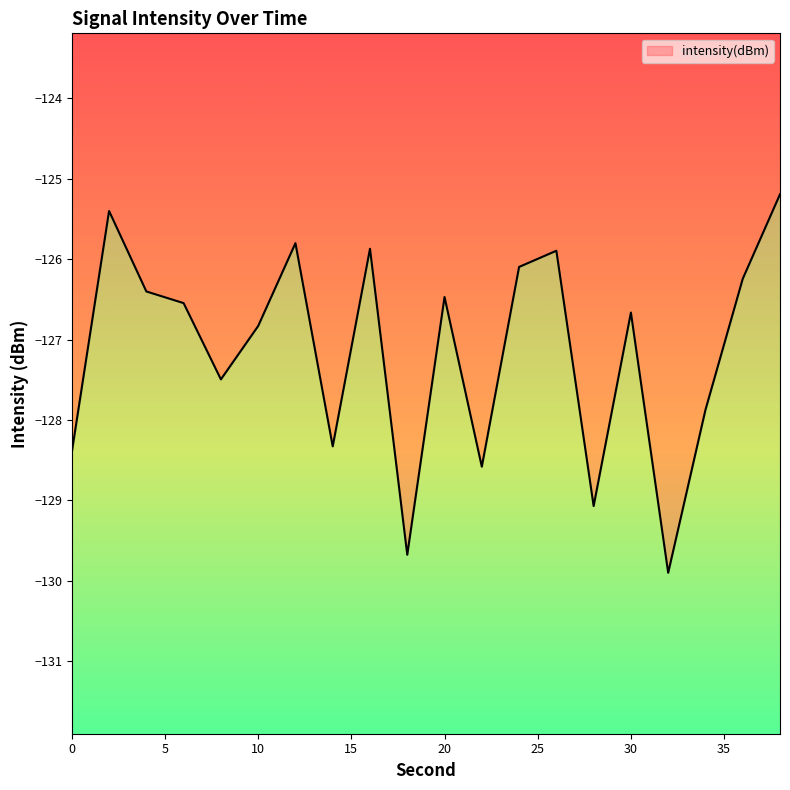

Where is the first local minimum?

8